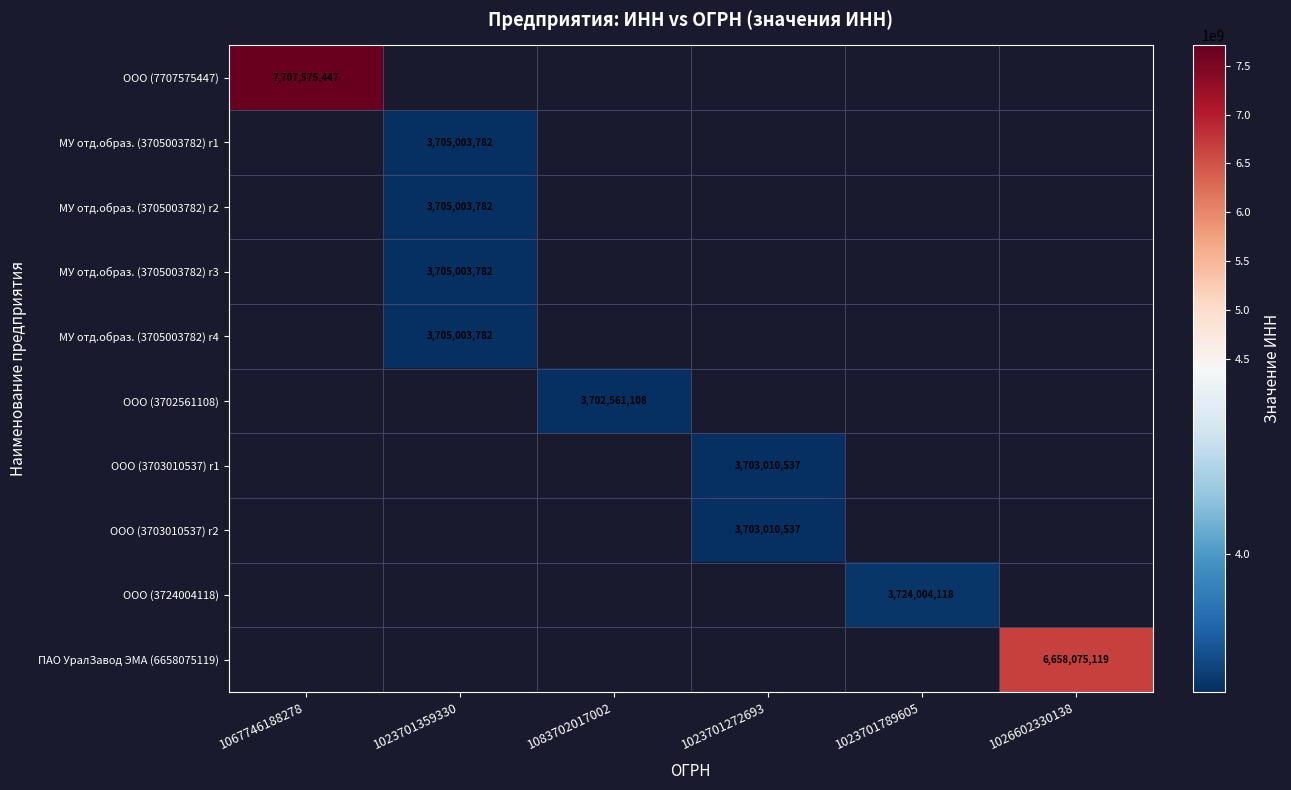

The МУ отд.образ. (3705003782) r2 series shows 3705003782 at 1023701359330. True or false?

True